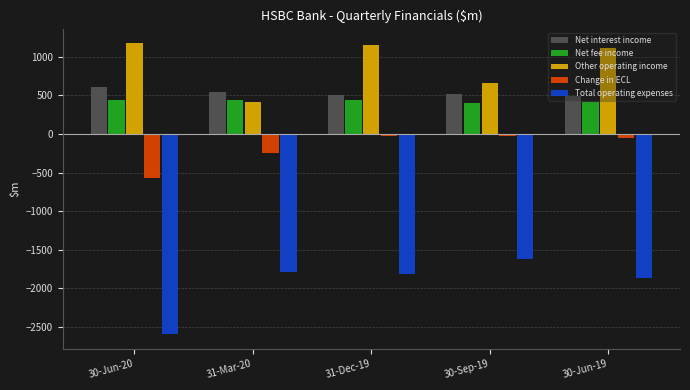

The value of Net interest income at 30-Jun-20 is 606. True or false?

True